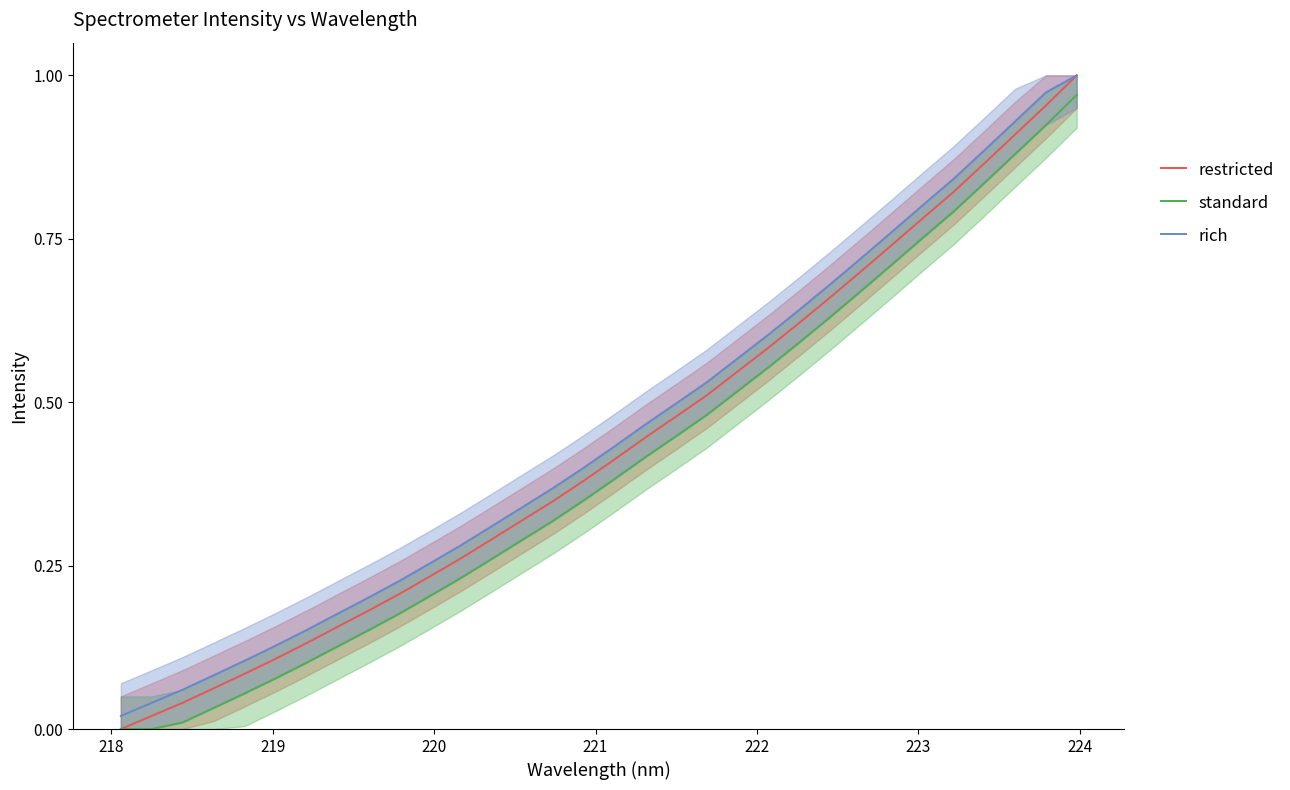

How many categories are shown in the chart?

32